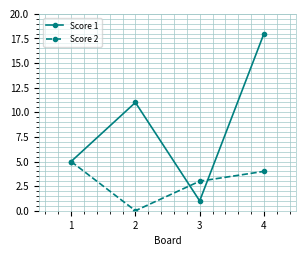

At which category does Score 1 reach its first local peak?

2